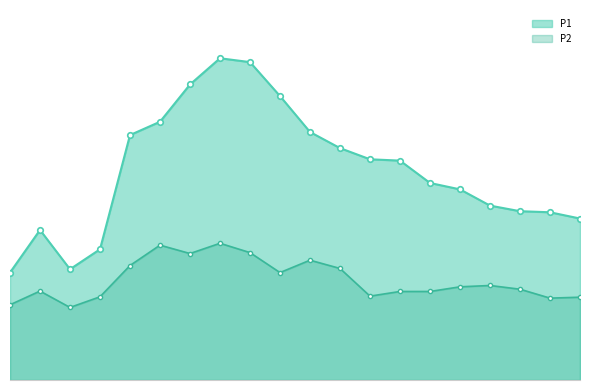

What position from the left is 03:22?

12